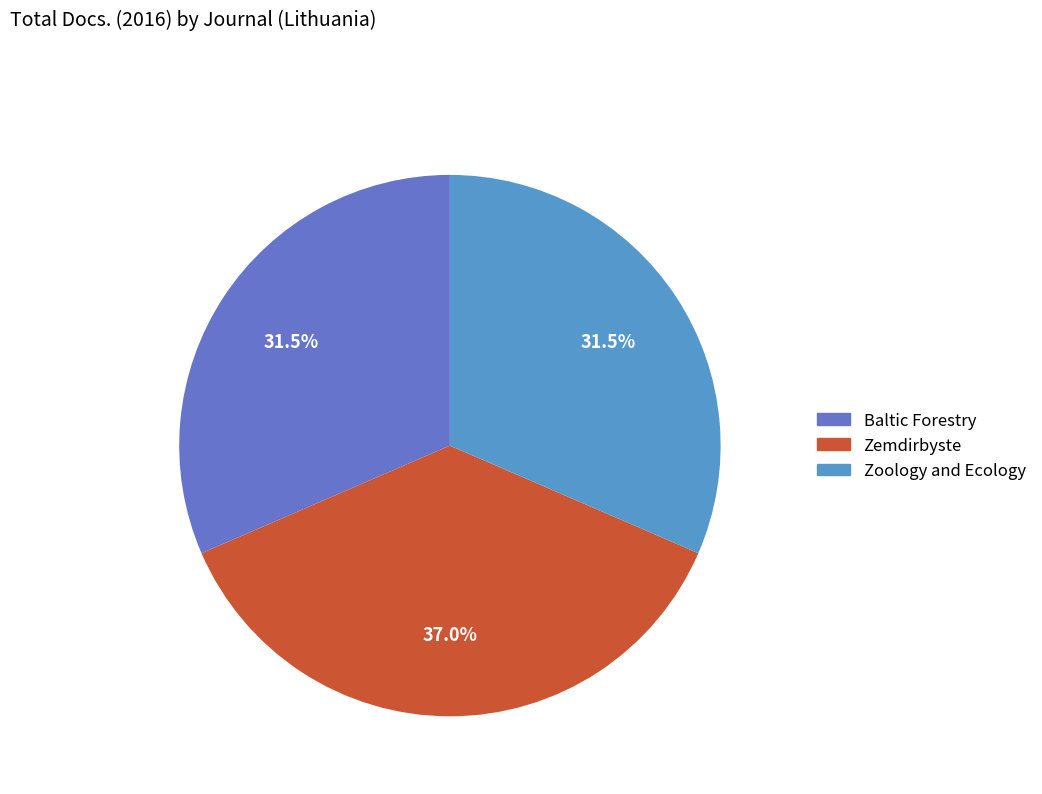

Does Baltic Forestry account for over 50% of the chart?

No